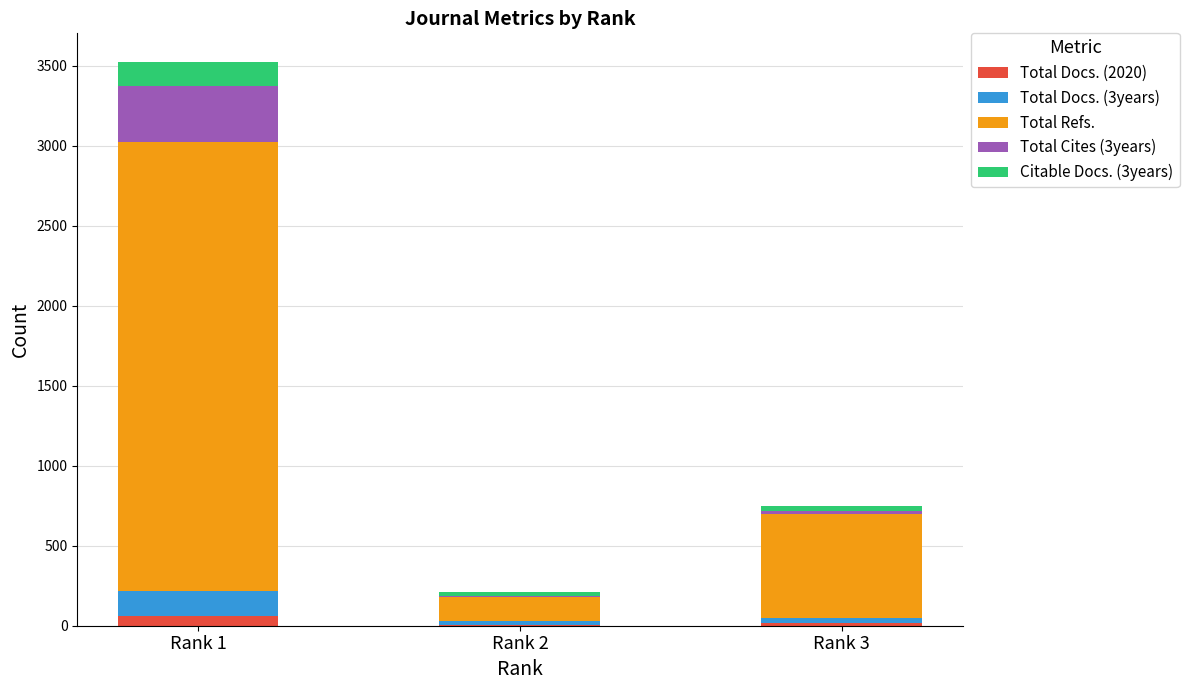

At which category is the sum across all series the highest?

Rank 1